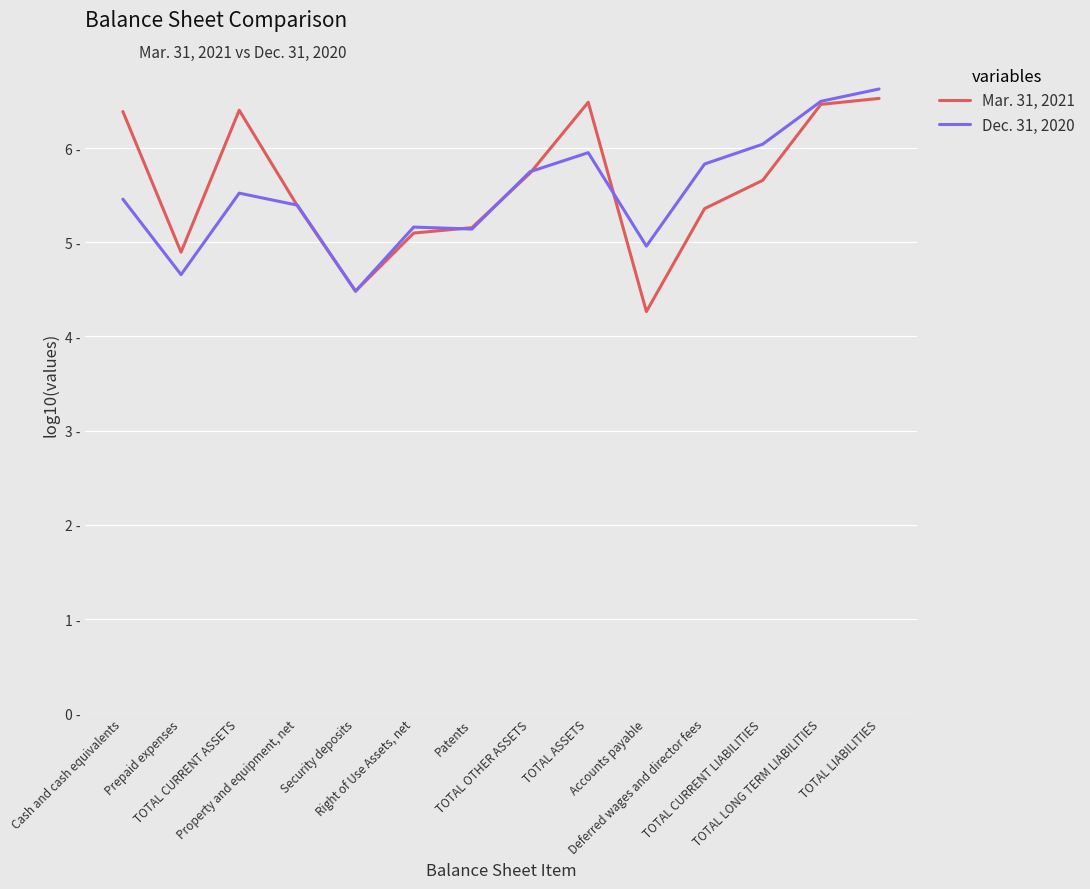

What is the label of the 7th point from the left?

Patents